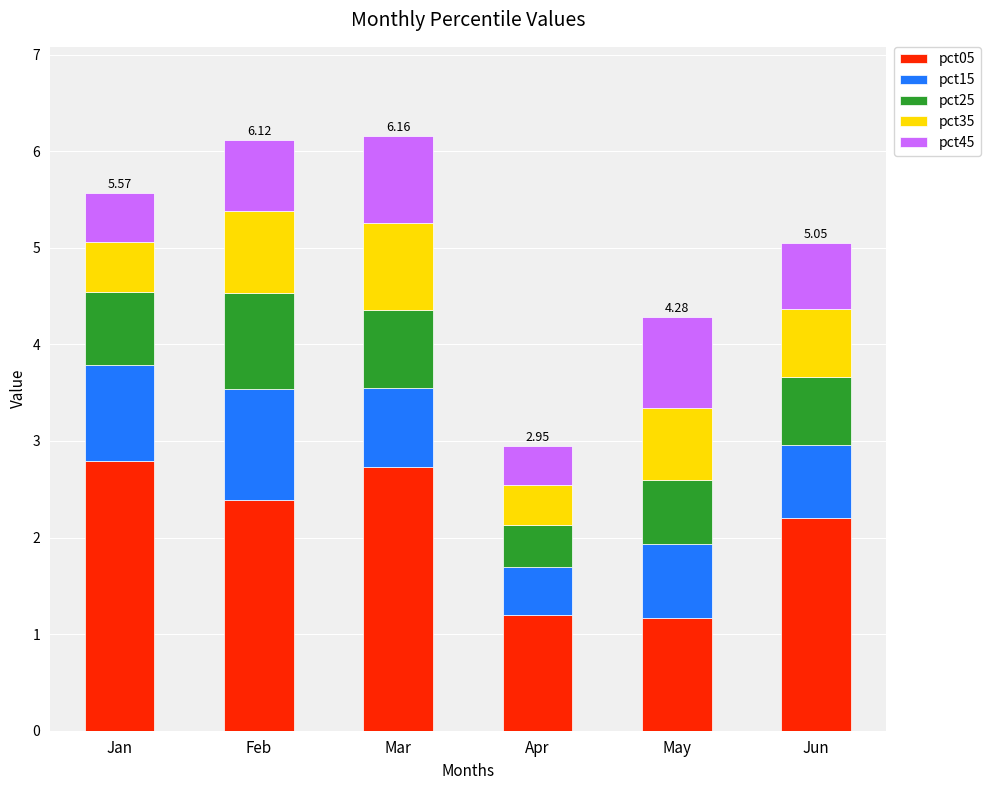

What is the sum of the pct05 values at Jan and Feb?

5.2